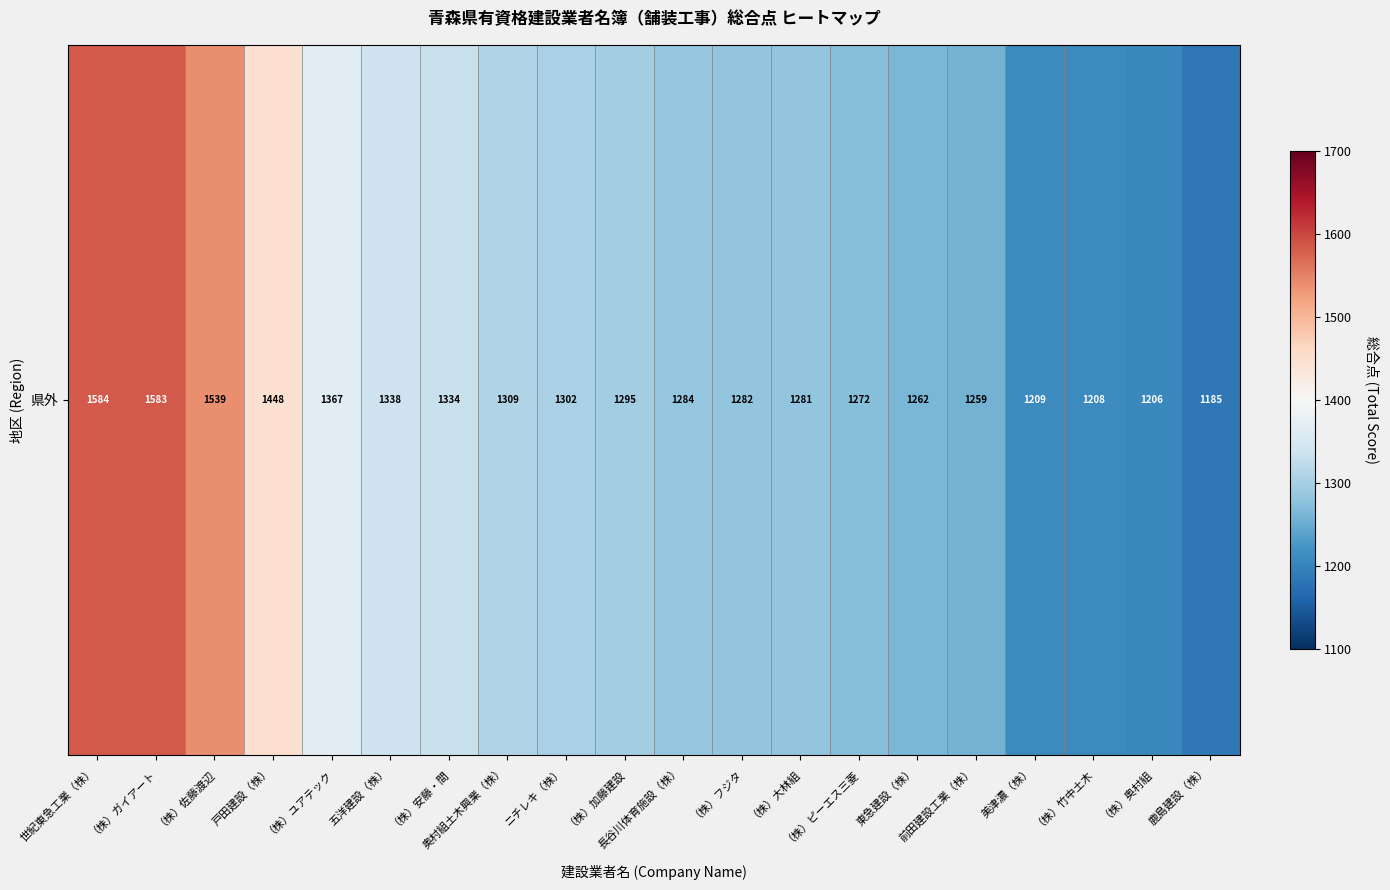

What is the ratio of the value at 前田建設工業（株） to the value at （株）佐藤渡辺?

0.8